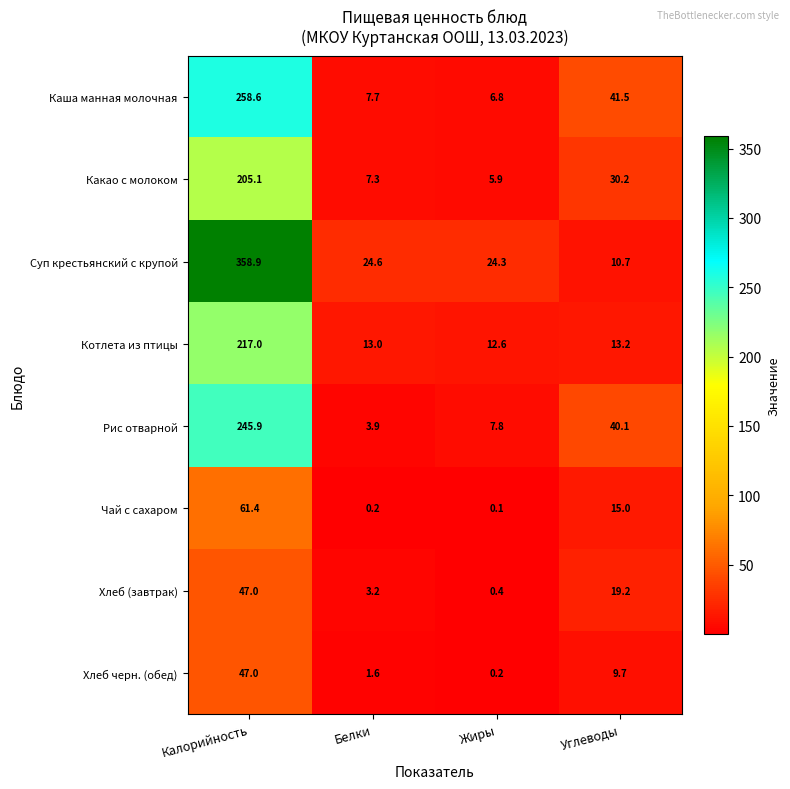

Where is Чай с сахаром nearest to the value 30?

Углеводы